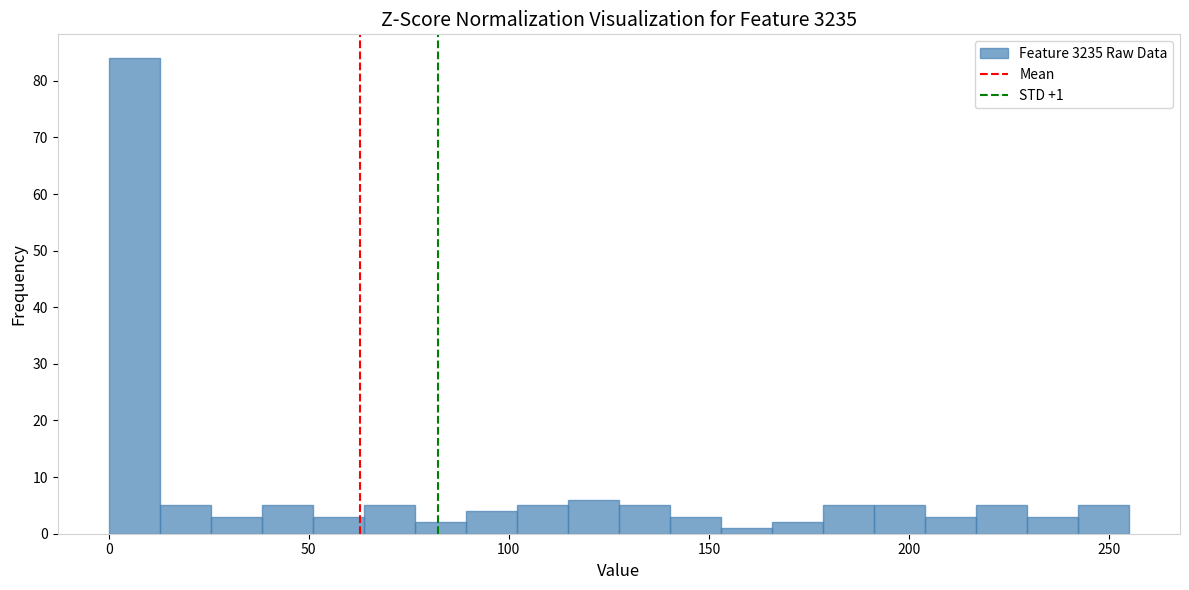

Read against the x-axis, roughly where is the centre of the tallest bar?

5